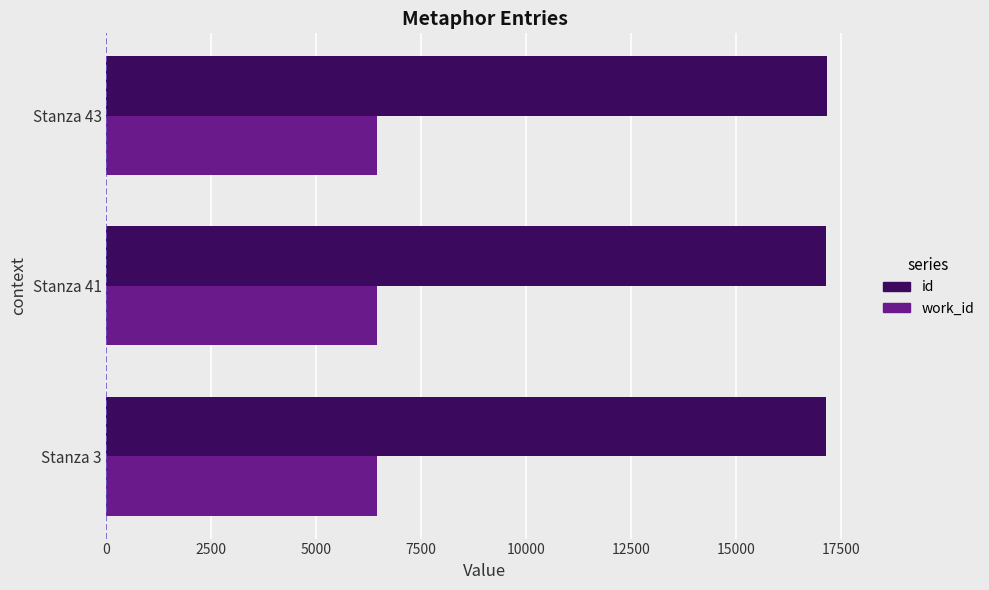

What is the total value across all series at Stanza 43?

23615